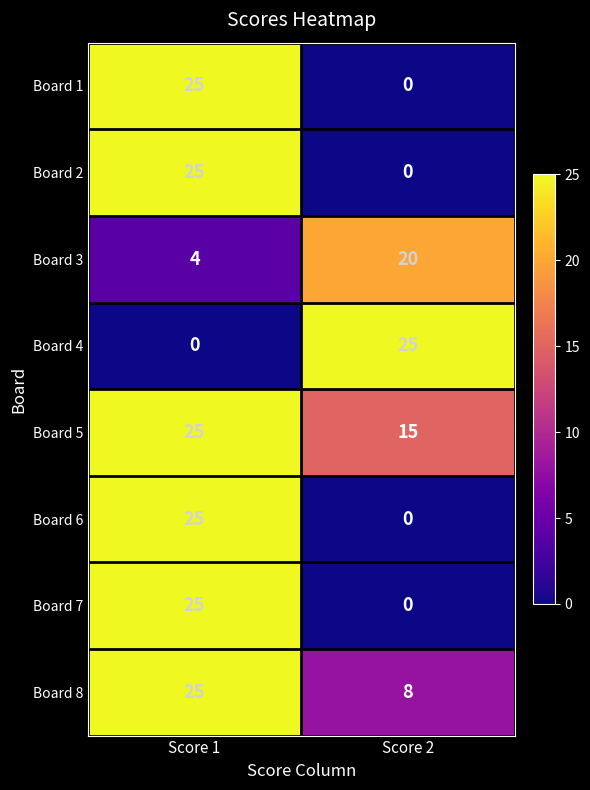

What is the difference between the Board 6 values at Score 1 and Score 2?

25